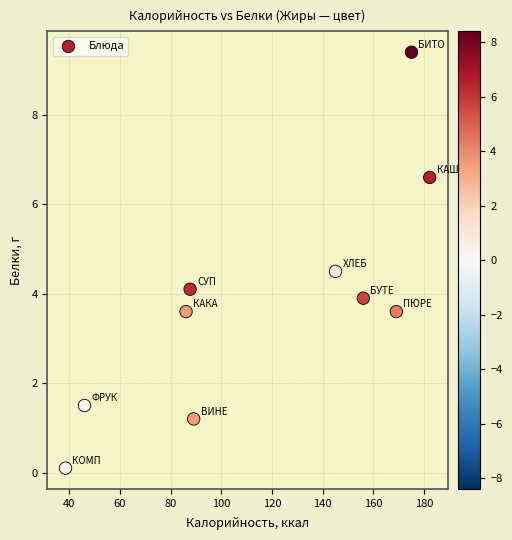

What is the average Y value?

3.9